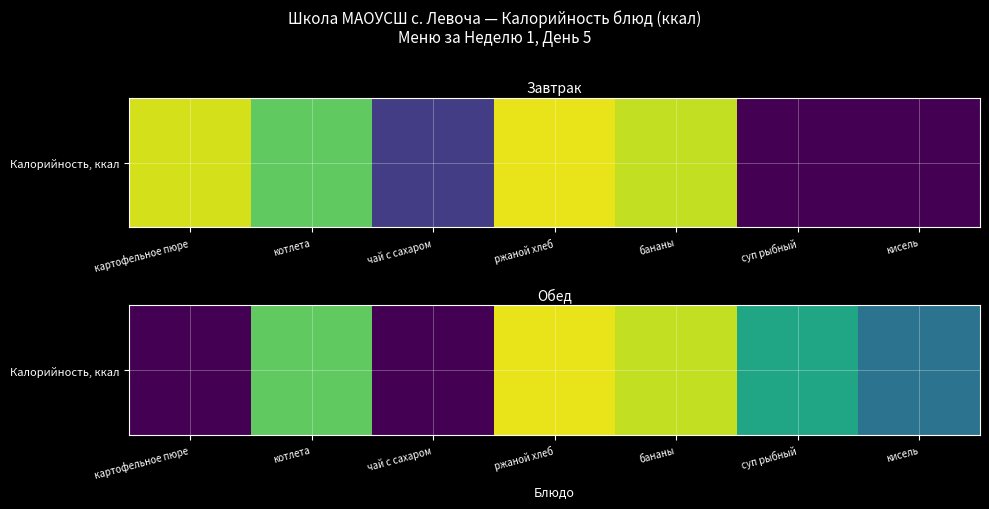

What is the greatest value displayed?

193